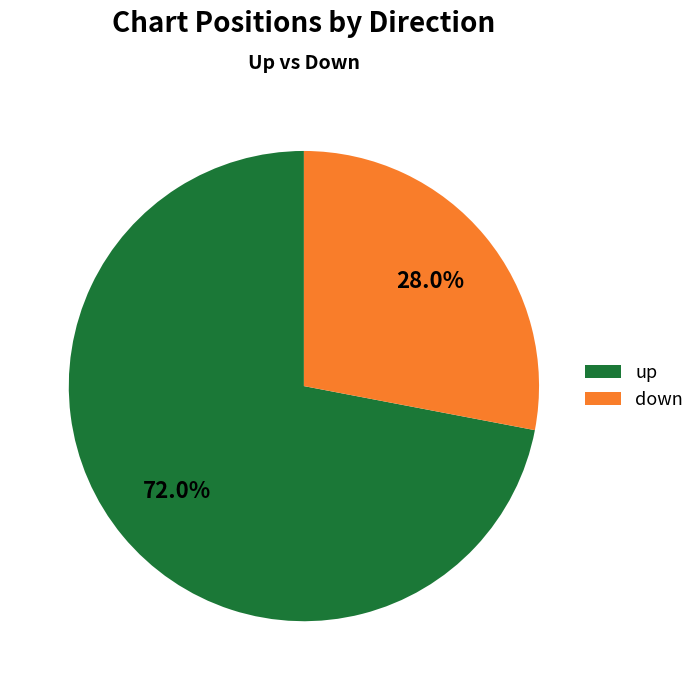

To the nearest percent, what percentage of the pie is down?

28%